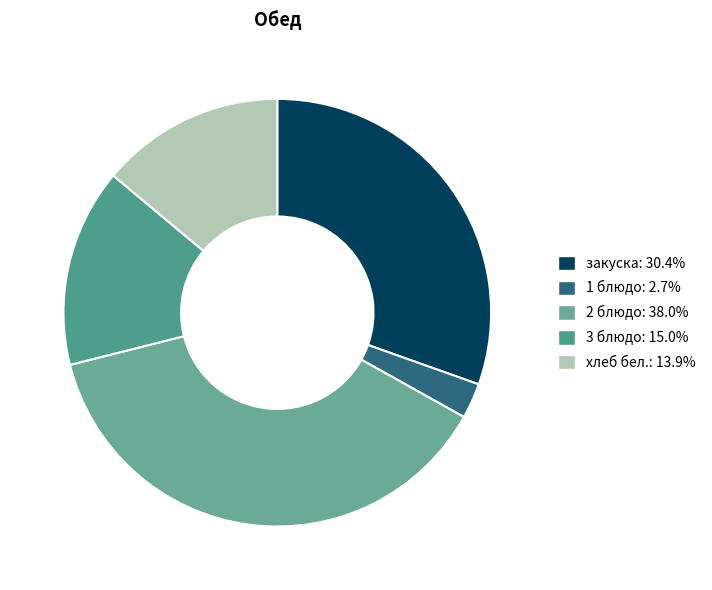

To the nearest percent, what is the difference between the largest and smallest slice percentages?

35%